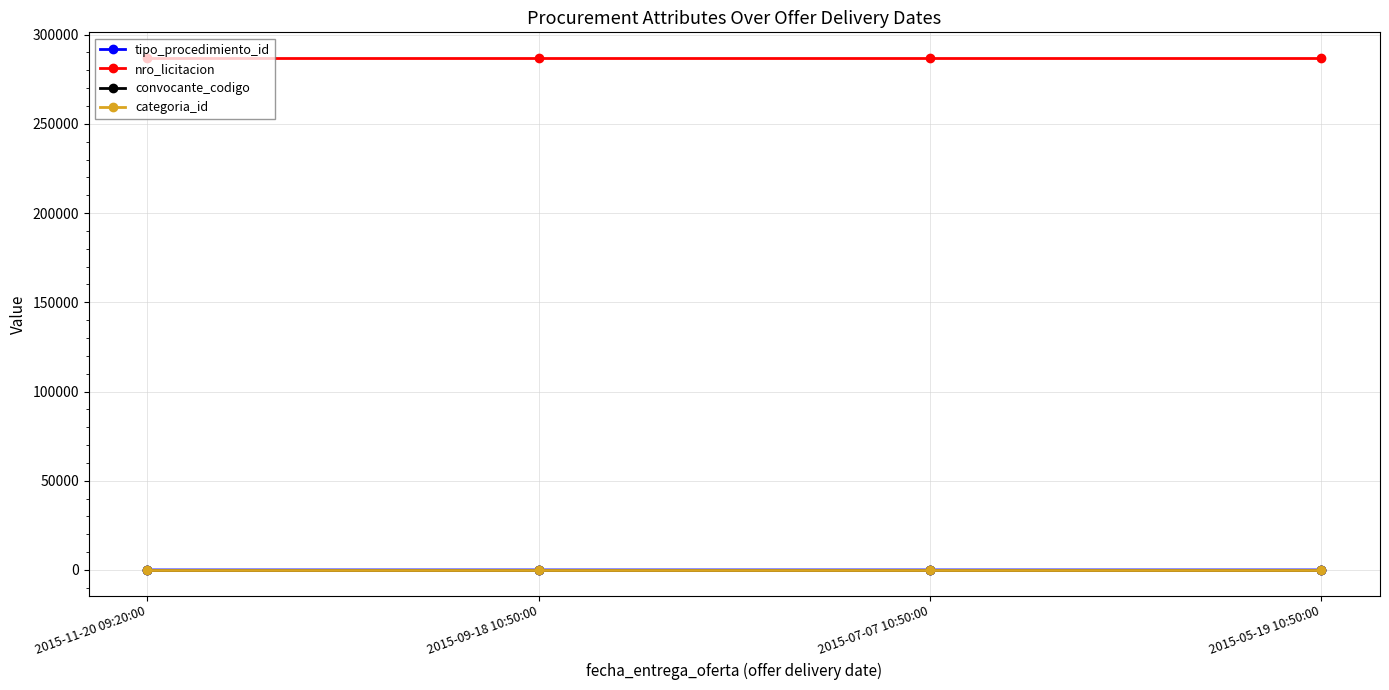

What is the label of the 1st point from the left?

2015-11-20 09:20:00